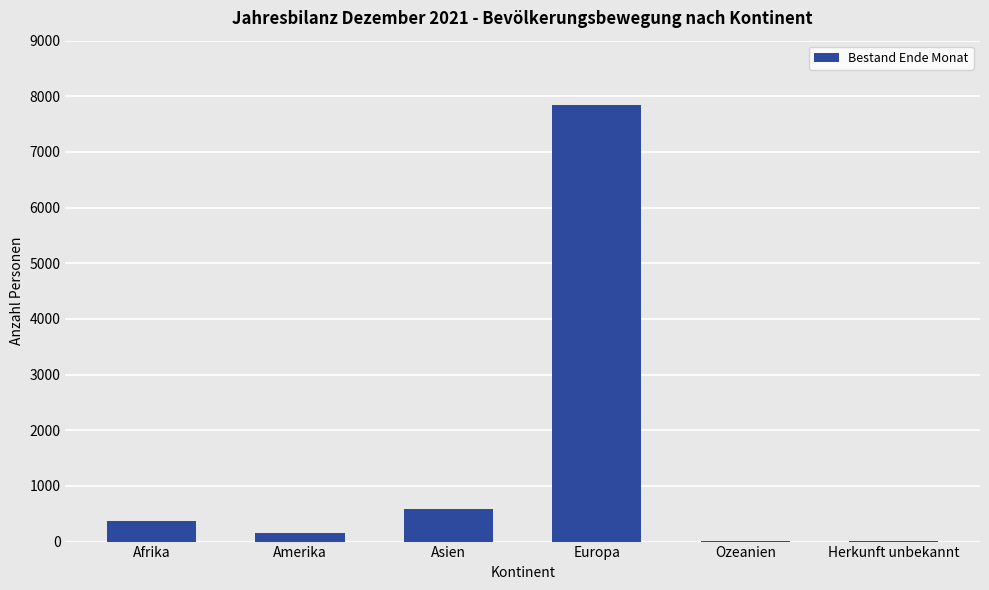

Are the bars grouped side by side (vs. stacked)?

No